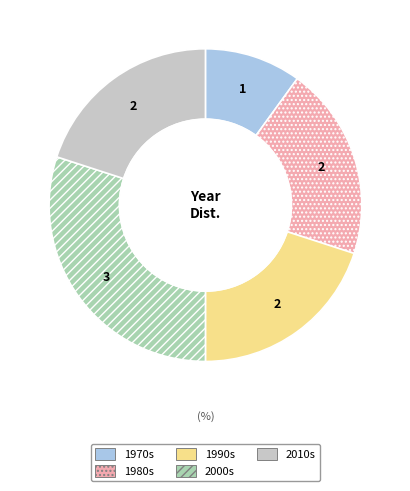

Between 2010s and 1970s, which is larger?

2010s